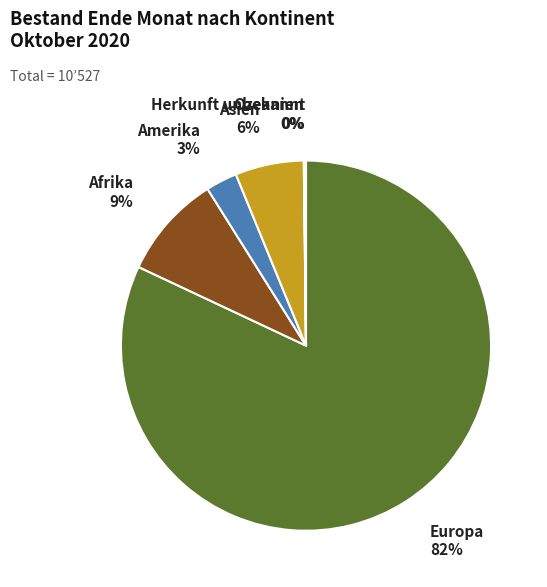

What is the largest slice in the pie chart?

Europa